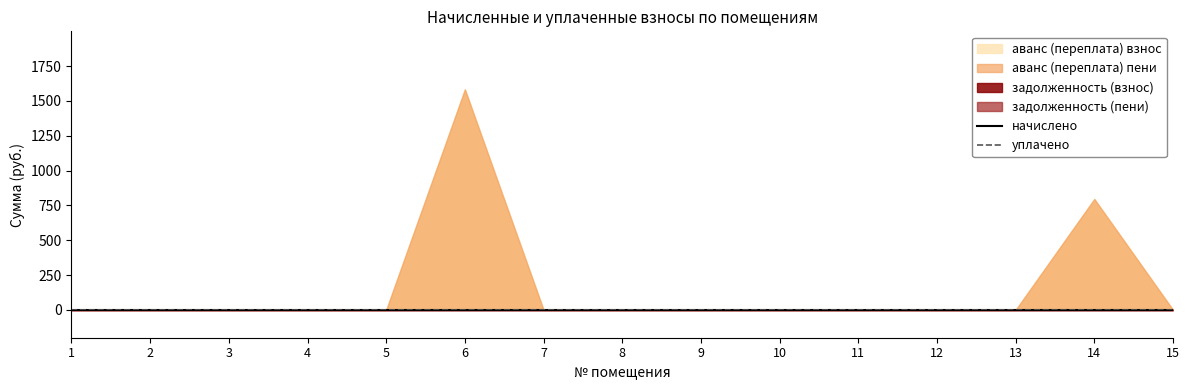

The value of начислено at 2 is 0.0. True or false?

True